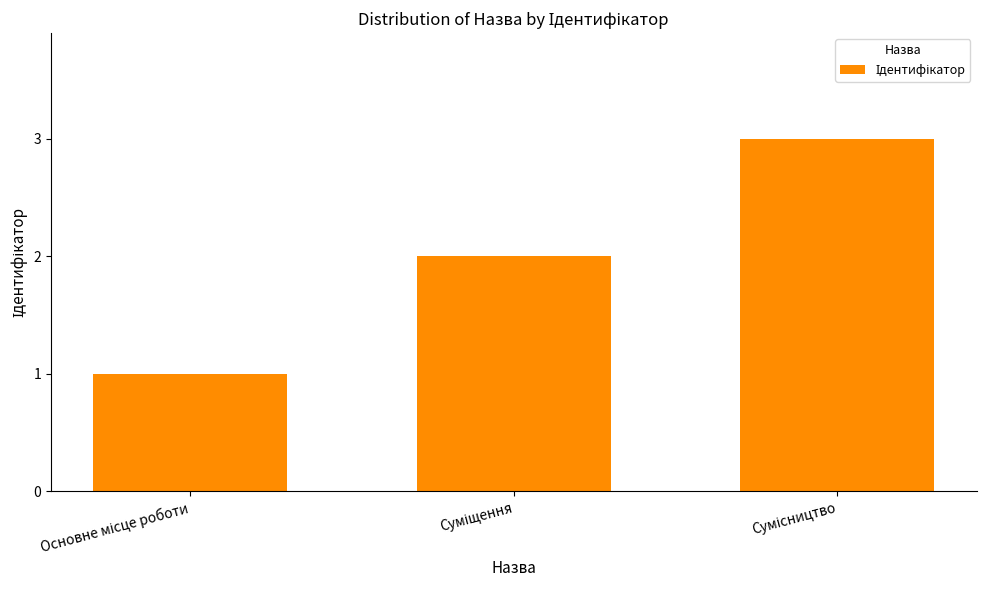

What is the greatest value displayed?

3